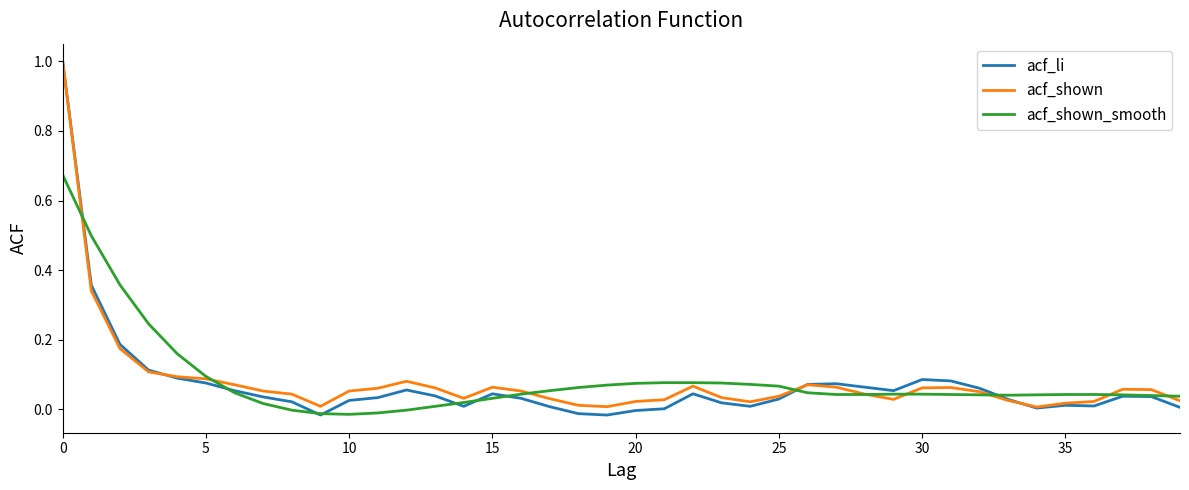

What is the greatest value displayed?

1.0